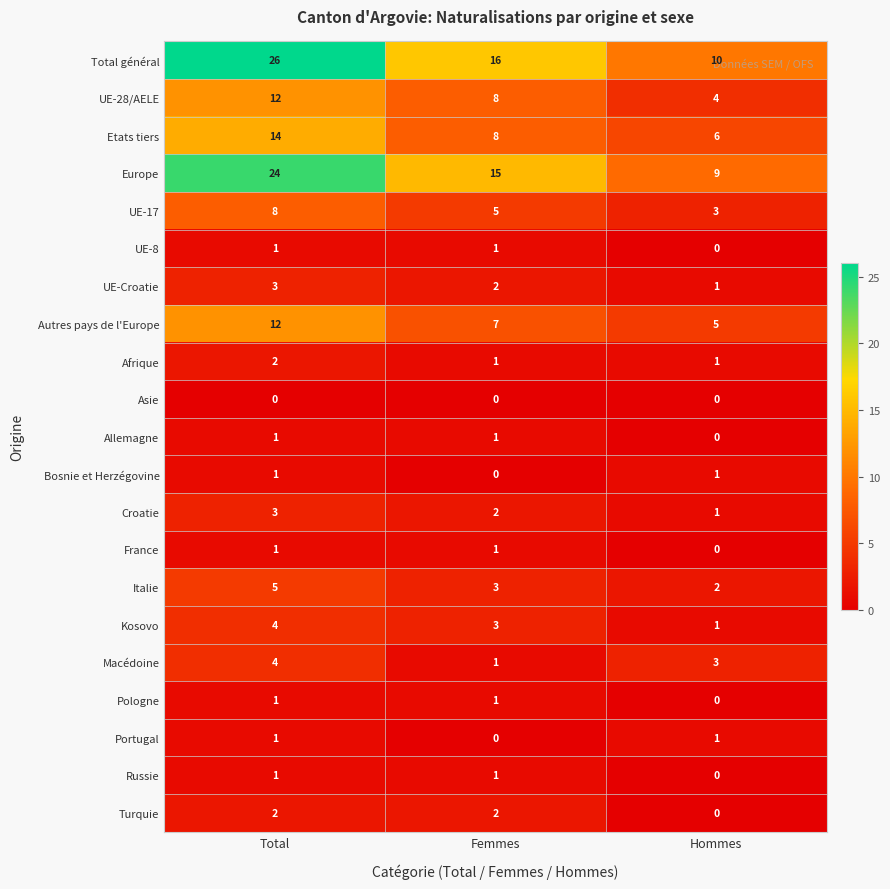

What is the average value of the Total général series?

17